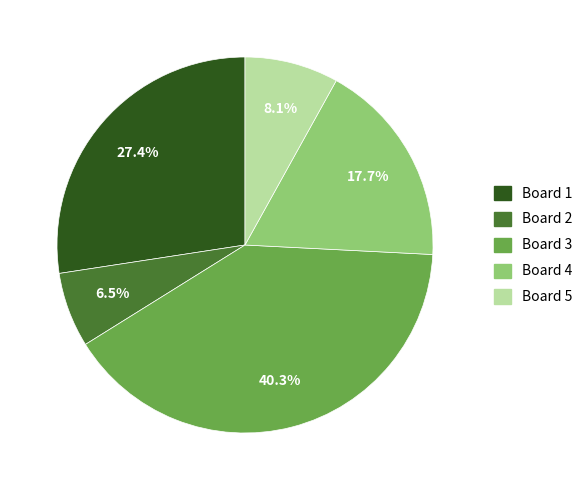

Which slice is the largest?

Board 3